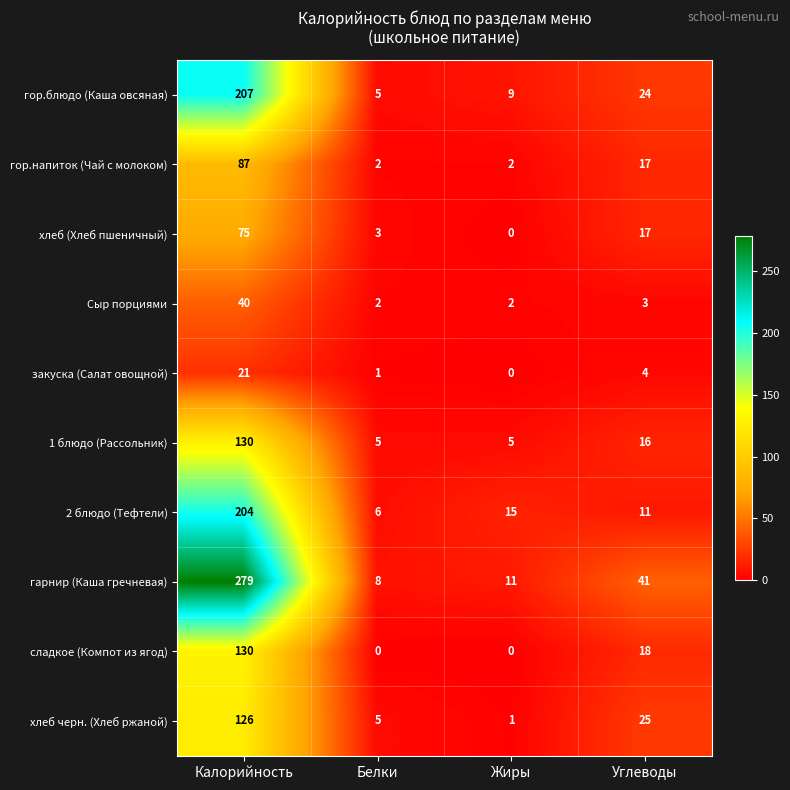

What is the sum of the закуска (Салат овощной) values at Углеводы and Жиры?

4